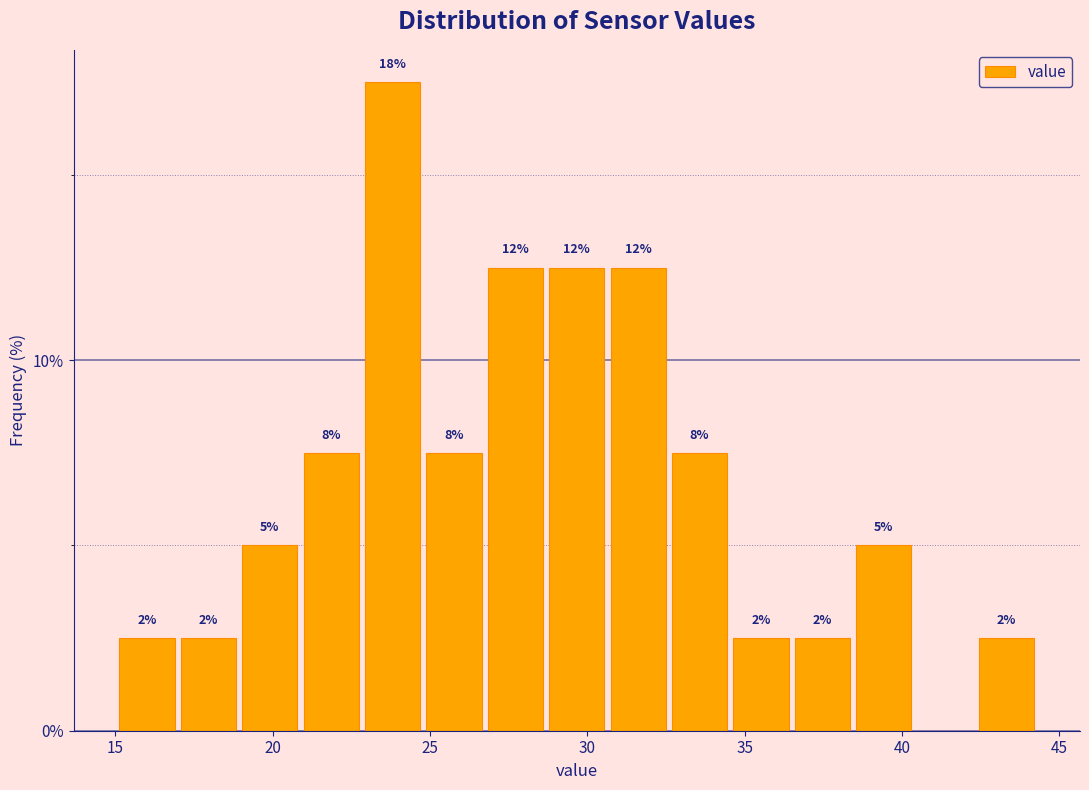

Read against the x-axis, roughly where is the centre of the tallest bar?

24.0